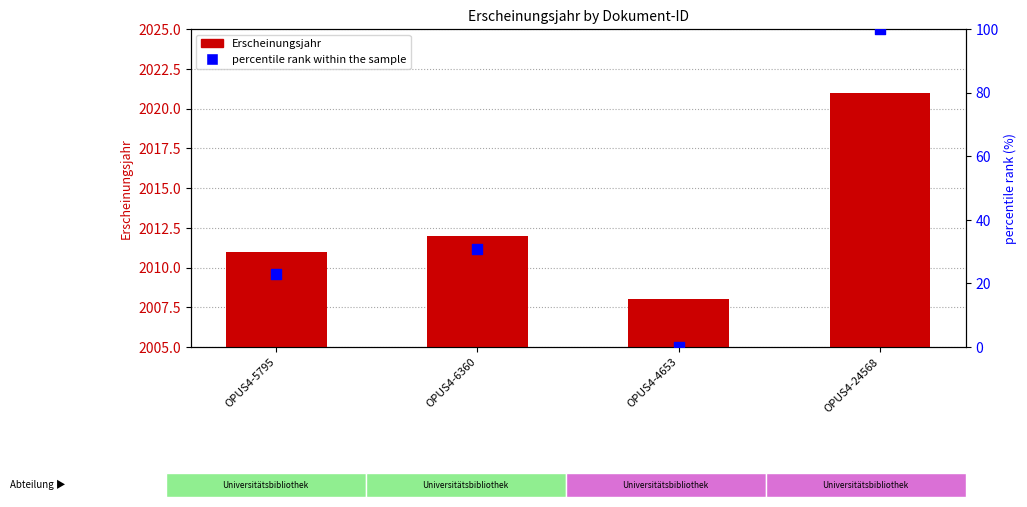

Is the value of Erscheinungsjahr at OPUS4-4653 greater than the value of percentile rank within the sample at OPUS4-5795?

Yes